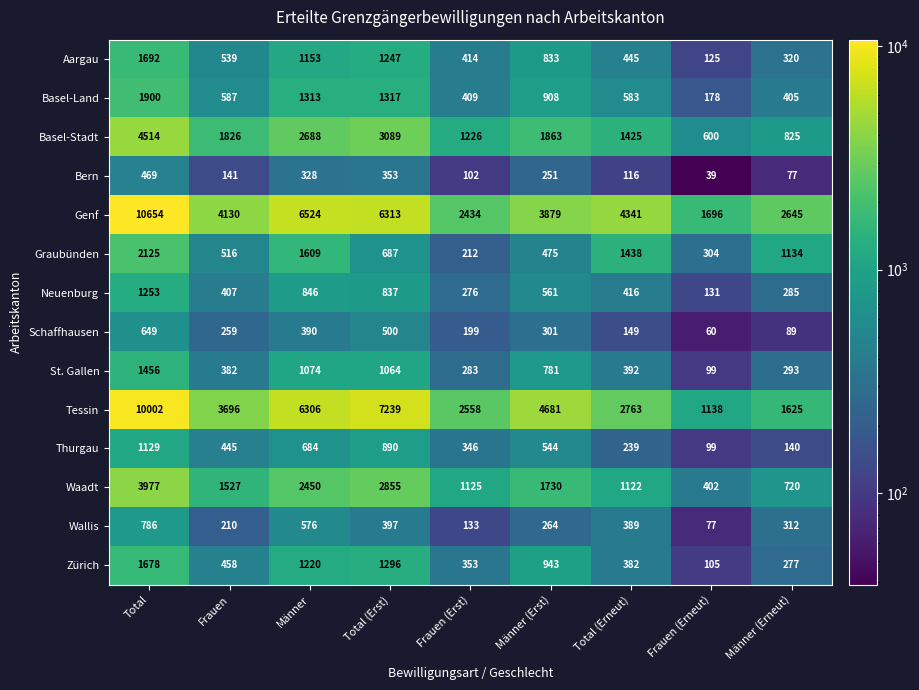

Which category has the highest value across all series?

Total